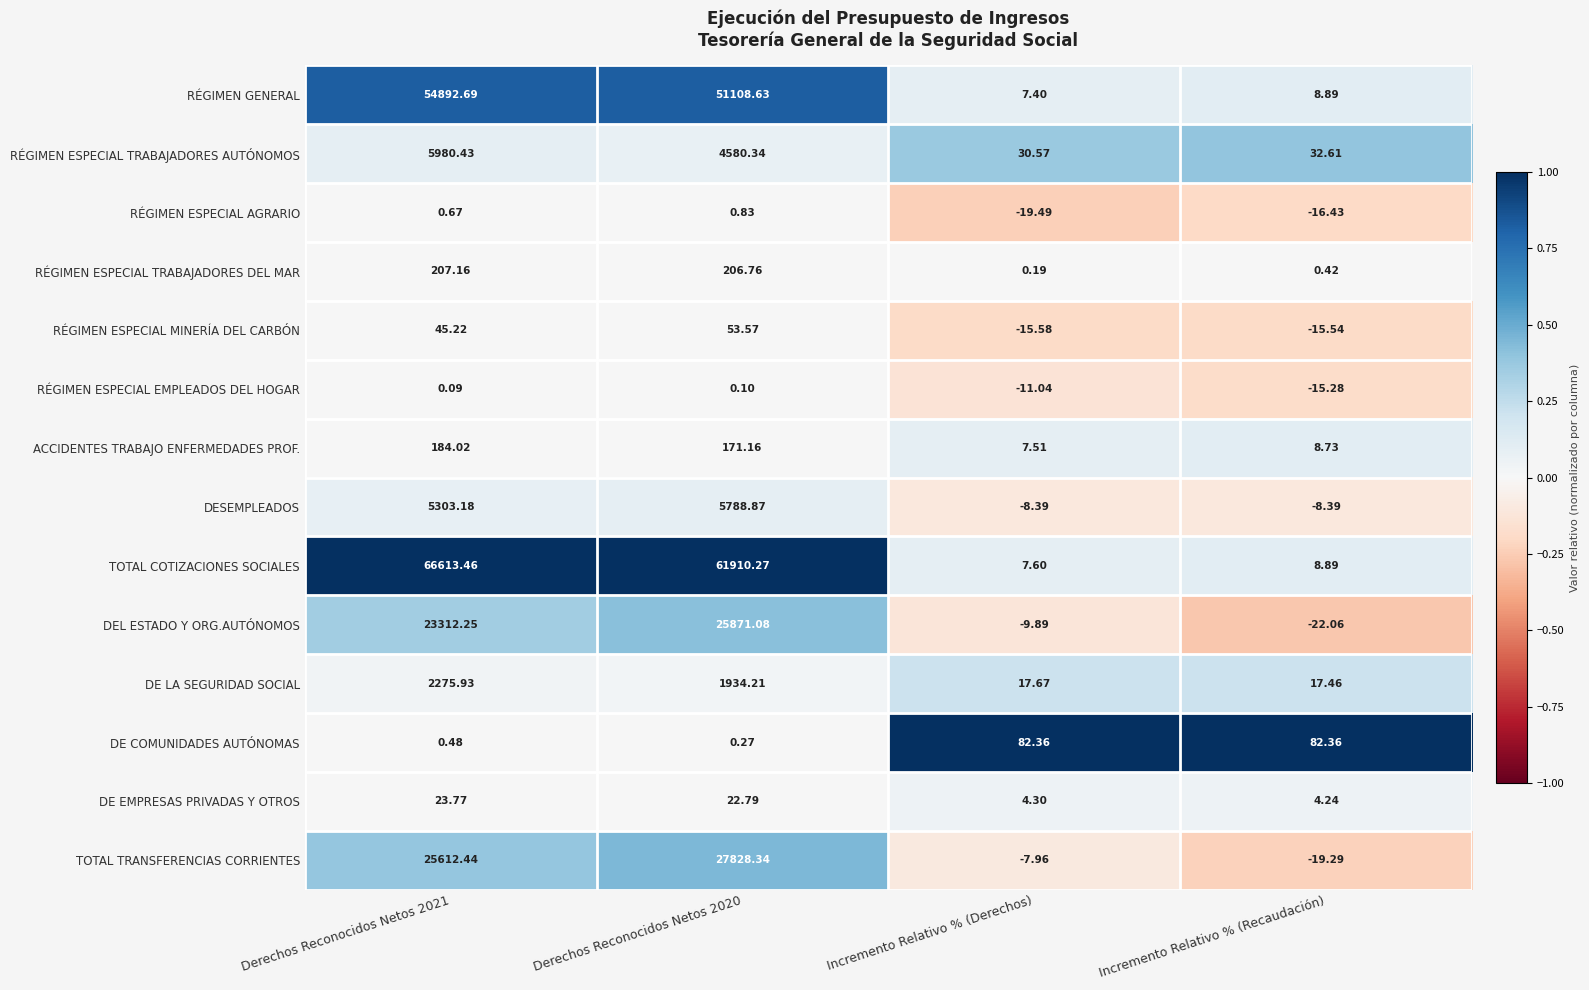

Between Incremento Relativo % (Derechos) and Incremento Relativo % (Recaudación), which series saw the biggest shift?

DEL ESTADO Y ORG.AUTÓNOMOS